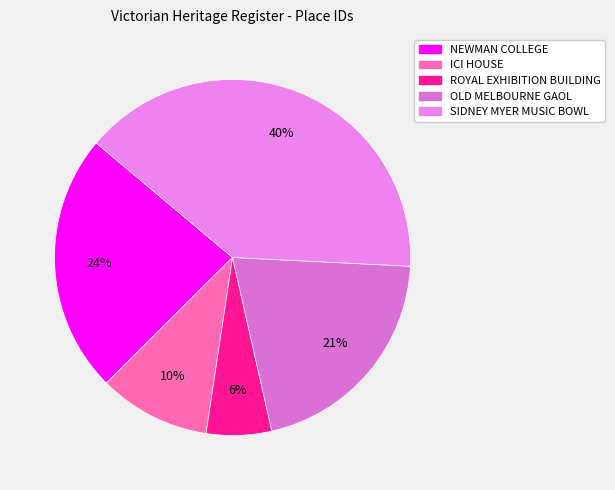

How many slices are in this pie chart?

5